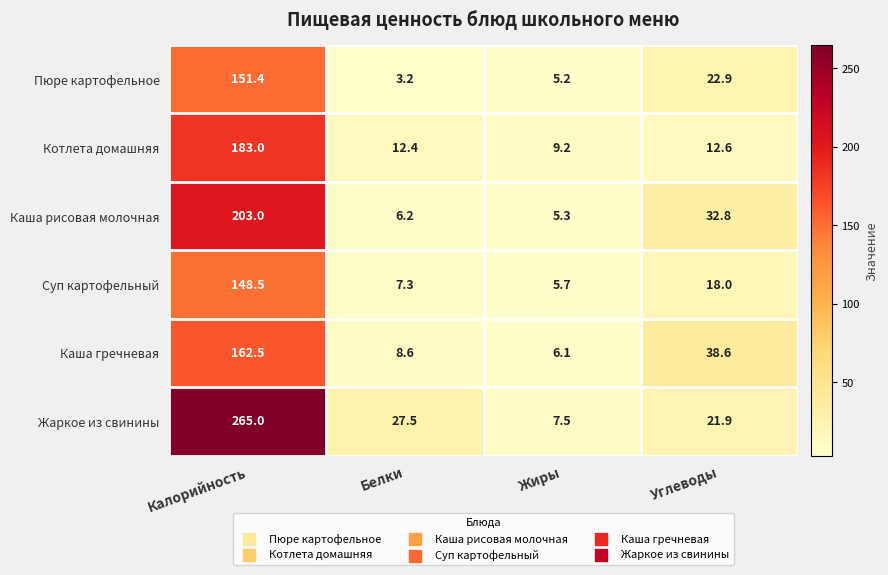

What is the spread (max minus min) of values at Калорийность?

116.5